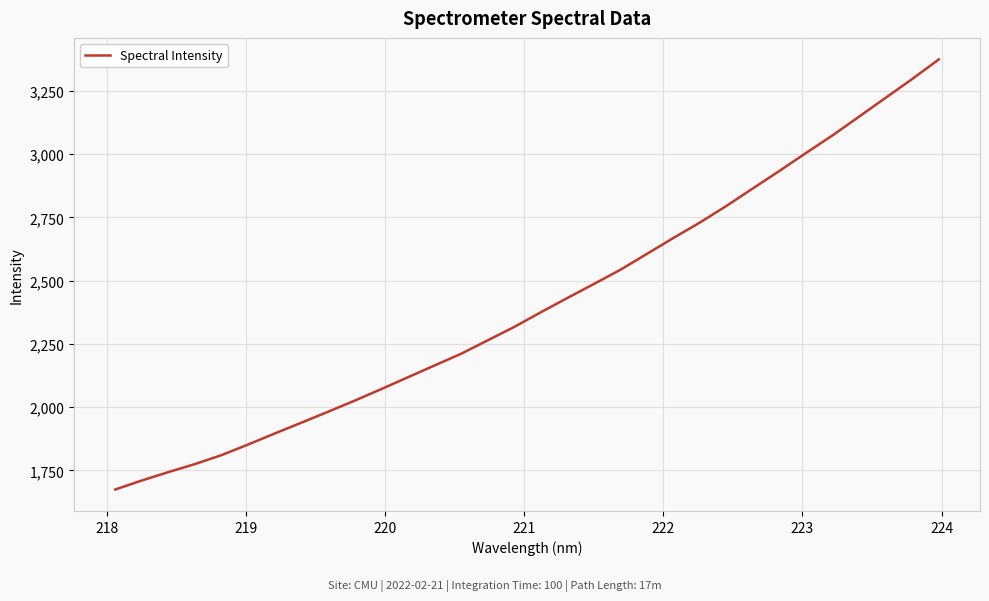

What is the smallest value displayed?

1674.5